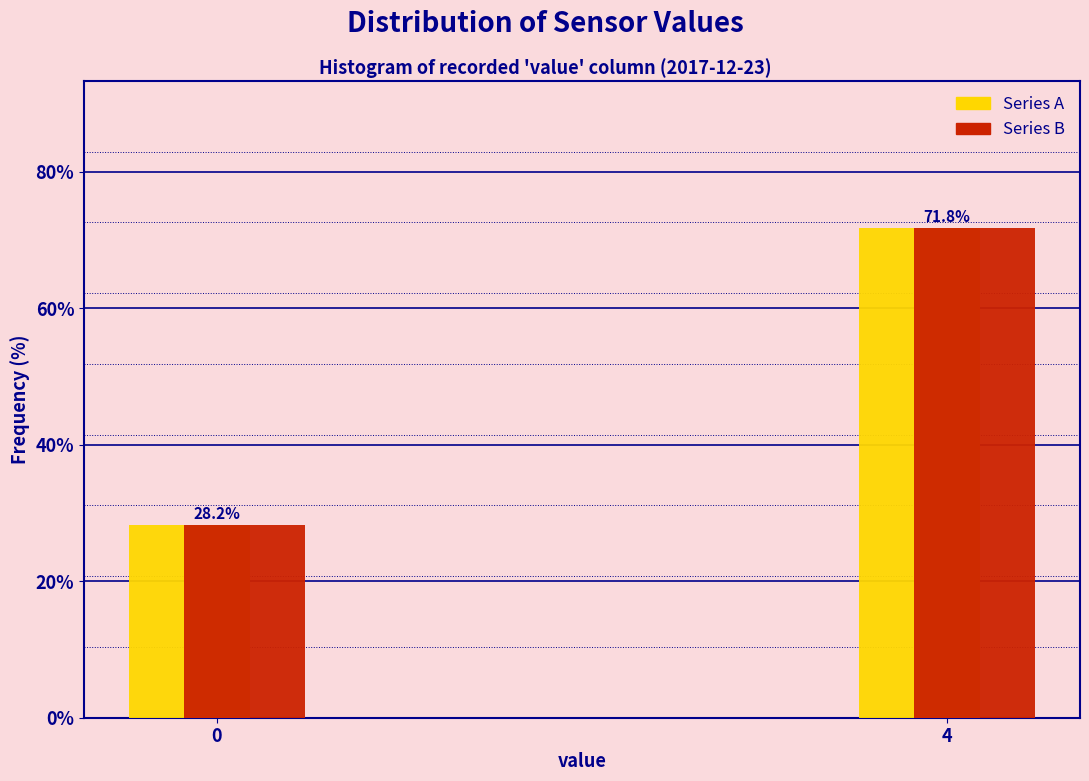

Reading right to left, extract all data points from this chart.

Series A: 4=71.8	0=28.2
Series B: 4=71.8	0=28.2